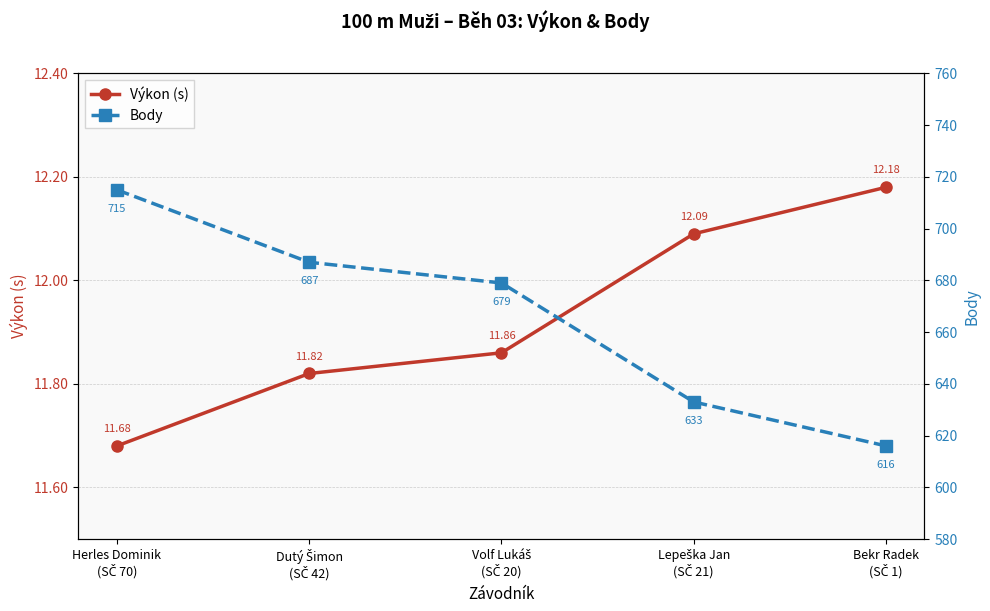

Is the value of Výkon (s) at Volf Lukáš
(SČ 20) greater than the value of Body at Volf Lukáš
(SČ 20)?

No